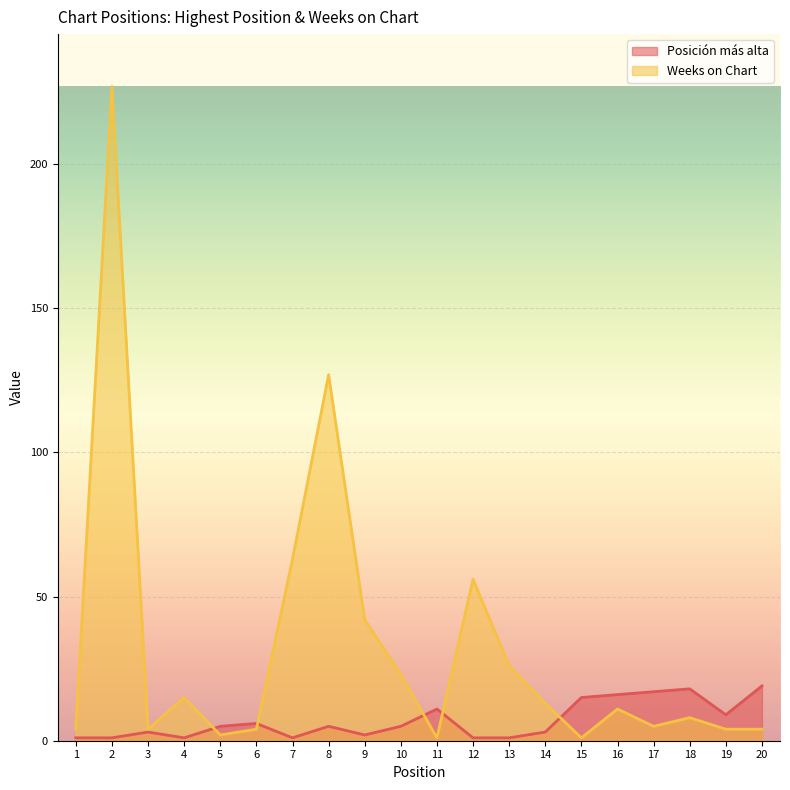

Between 3 and 2, which is larger?

3